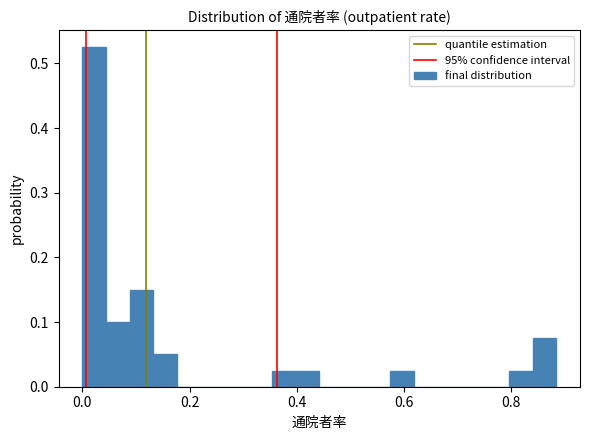

Around what value on the x-axis is the tallest bar? Give the approximate position of its centre, as read against the axis.

0.02